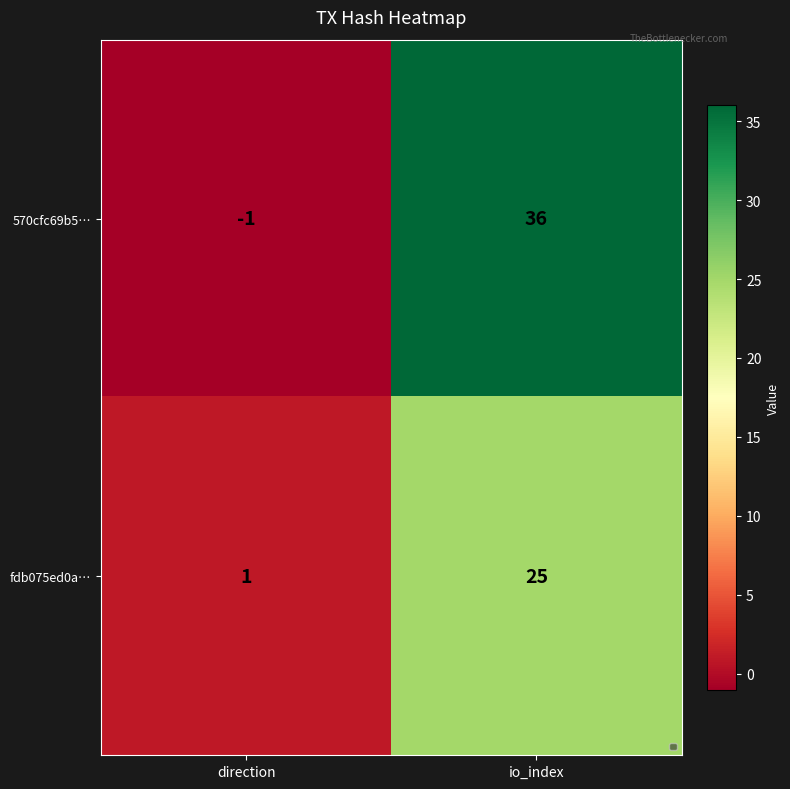

Reading right to left, transcribe all the data shown in this chart.

570cfc69b5…: 36	-1
fdb075ed0a…: 25	1